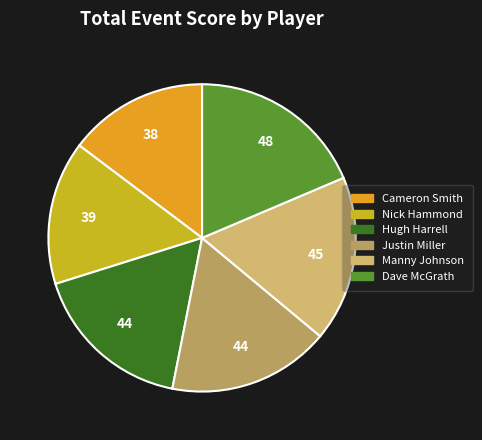

Does Manny Johnson represent more than half of the total?

No